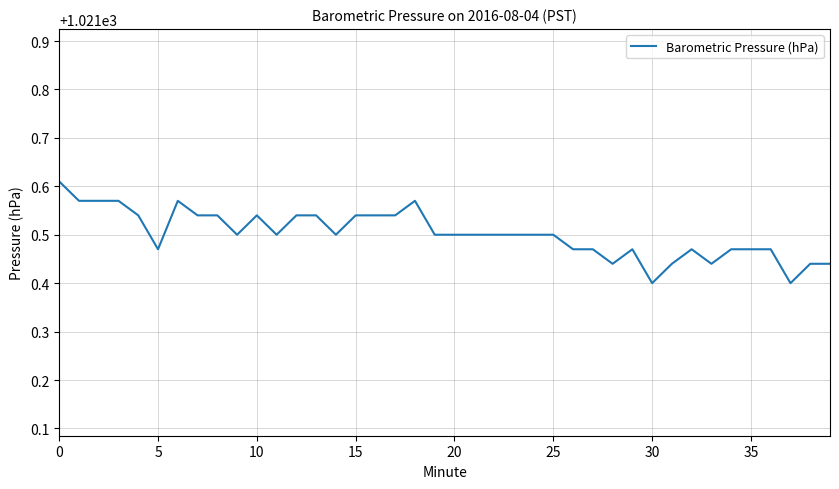

Is this an area chart (filled region under the line)?

No